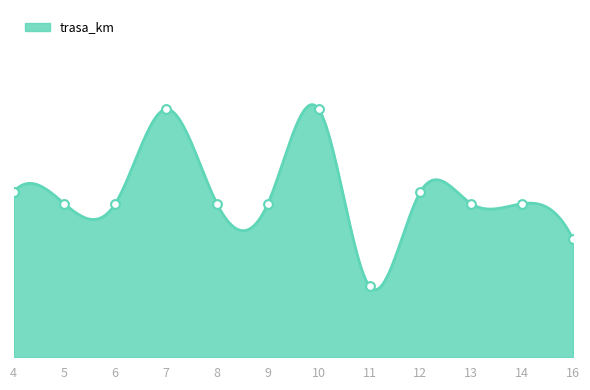

What is the change in value from 7 to 11?

-15